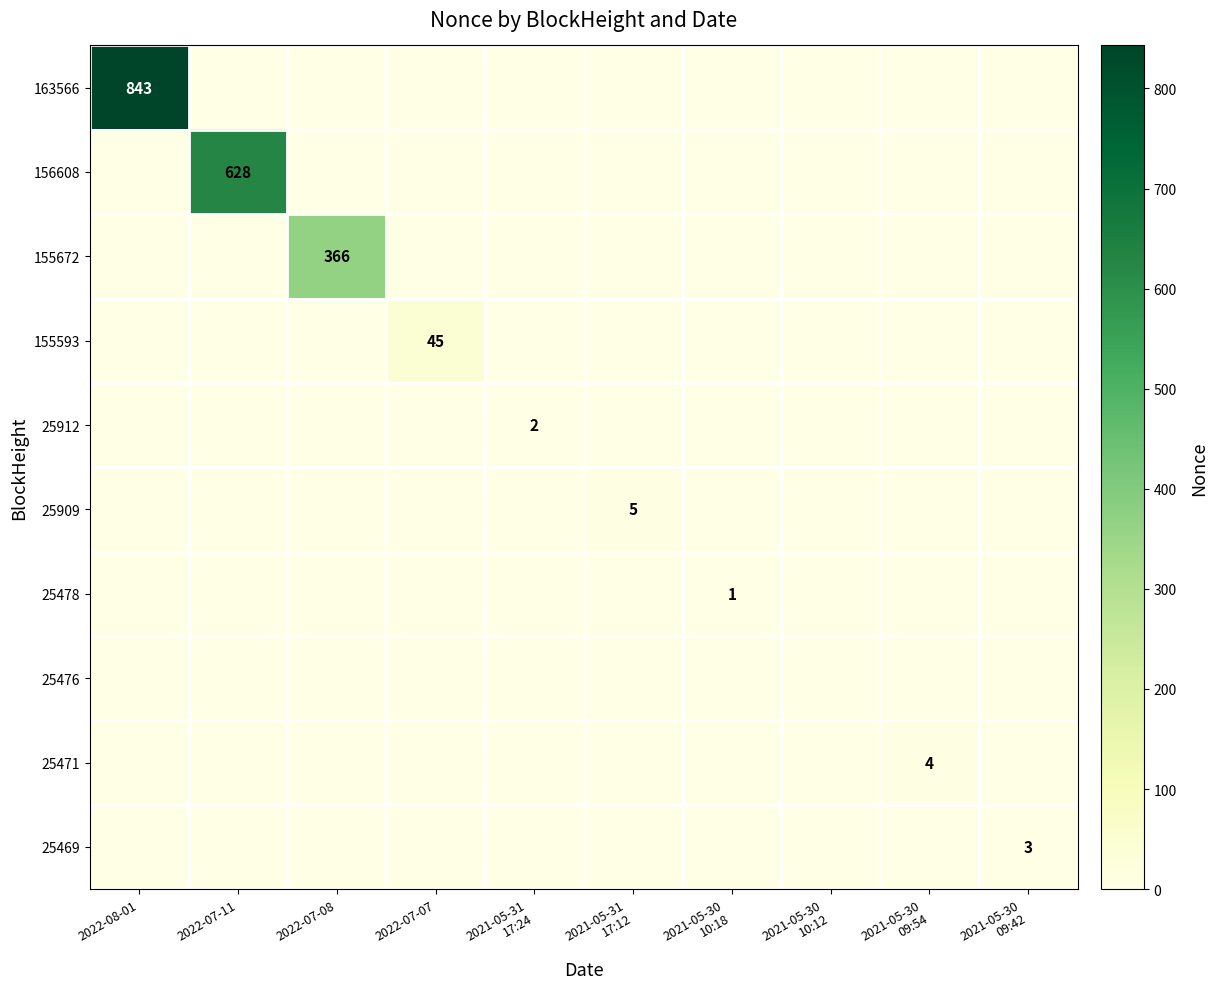

Which category has the highest value across all series?

2022-08-01